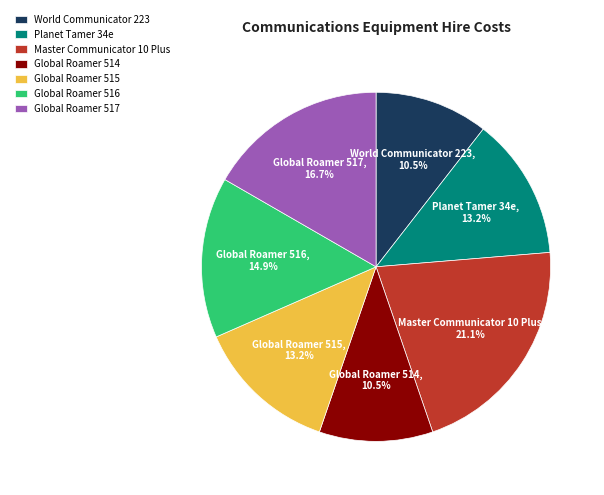

Is Planet Tamer 34e the majority of the pie?

No